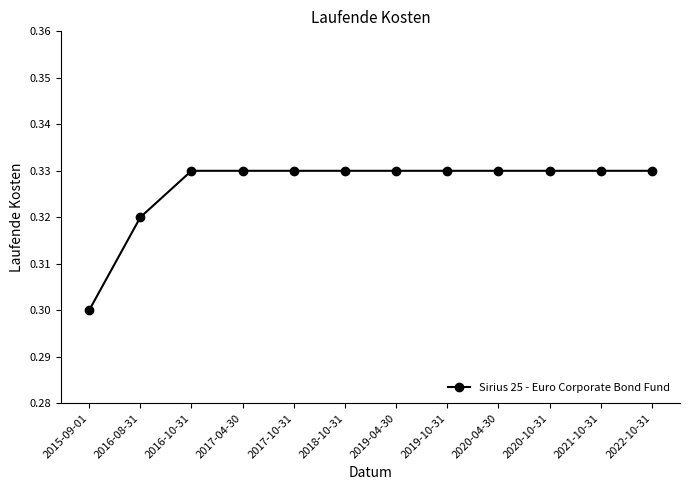

What is the sum of all values?

3.9